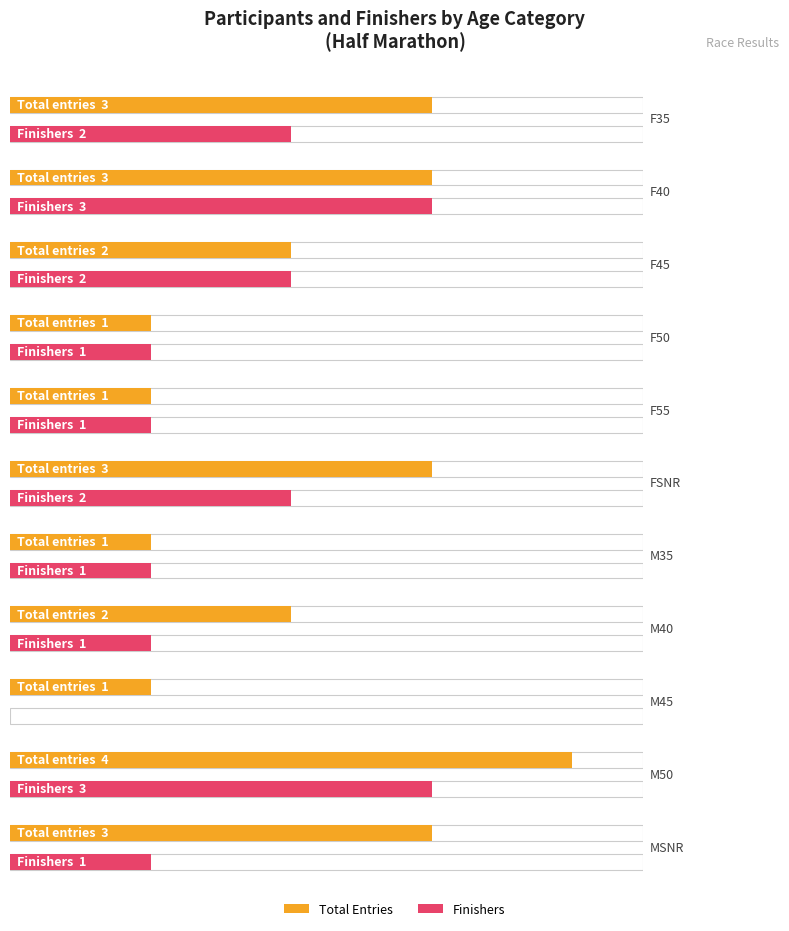

The Count series shows 1 at F40. True or false?

False